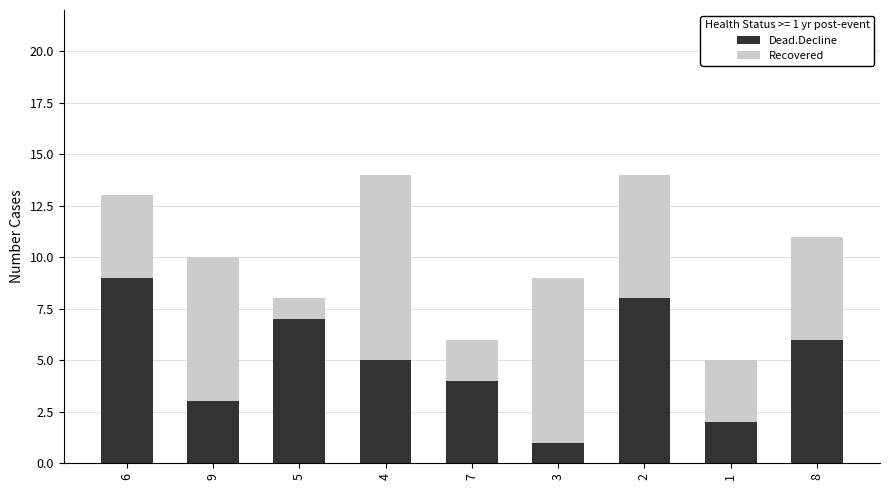

What is the sum of all Dead.Decline values?

45